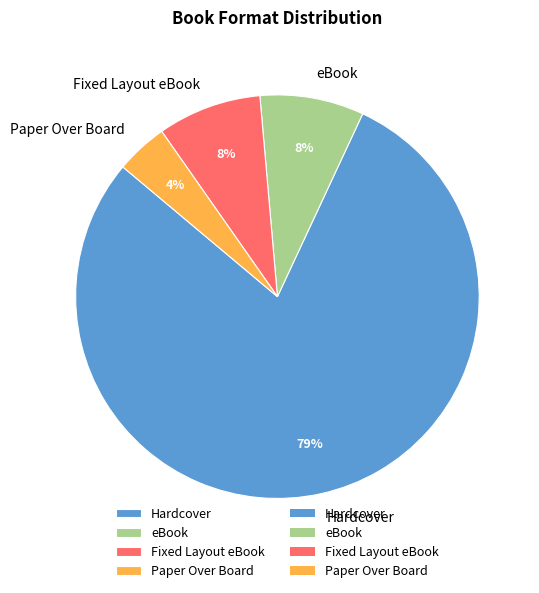

Is there any slice that represents more than half of the pie?

Yes